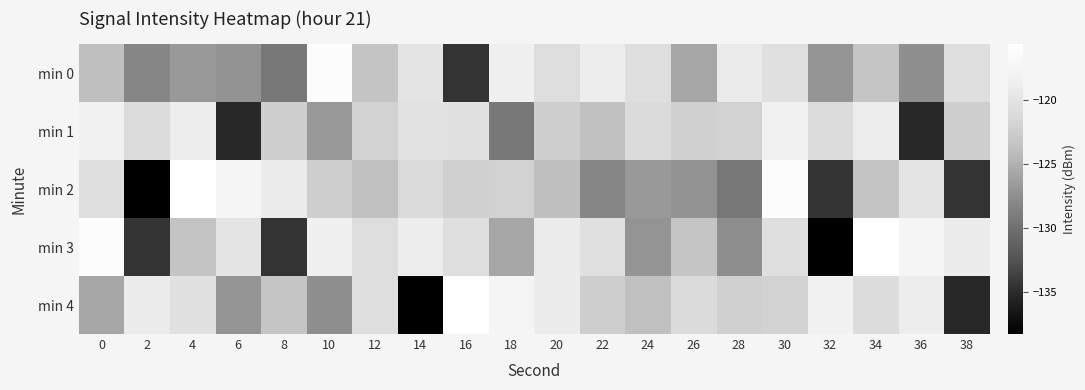

At 36, list the series in order from smallest to largest.

min 1, min 0, min 2, min 4, min 3